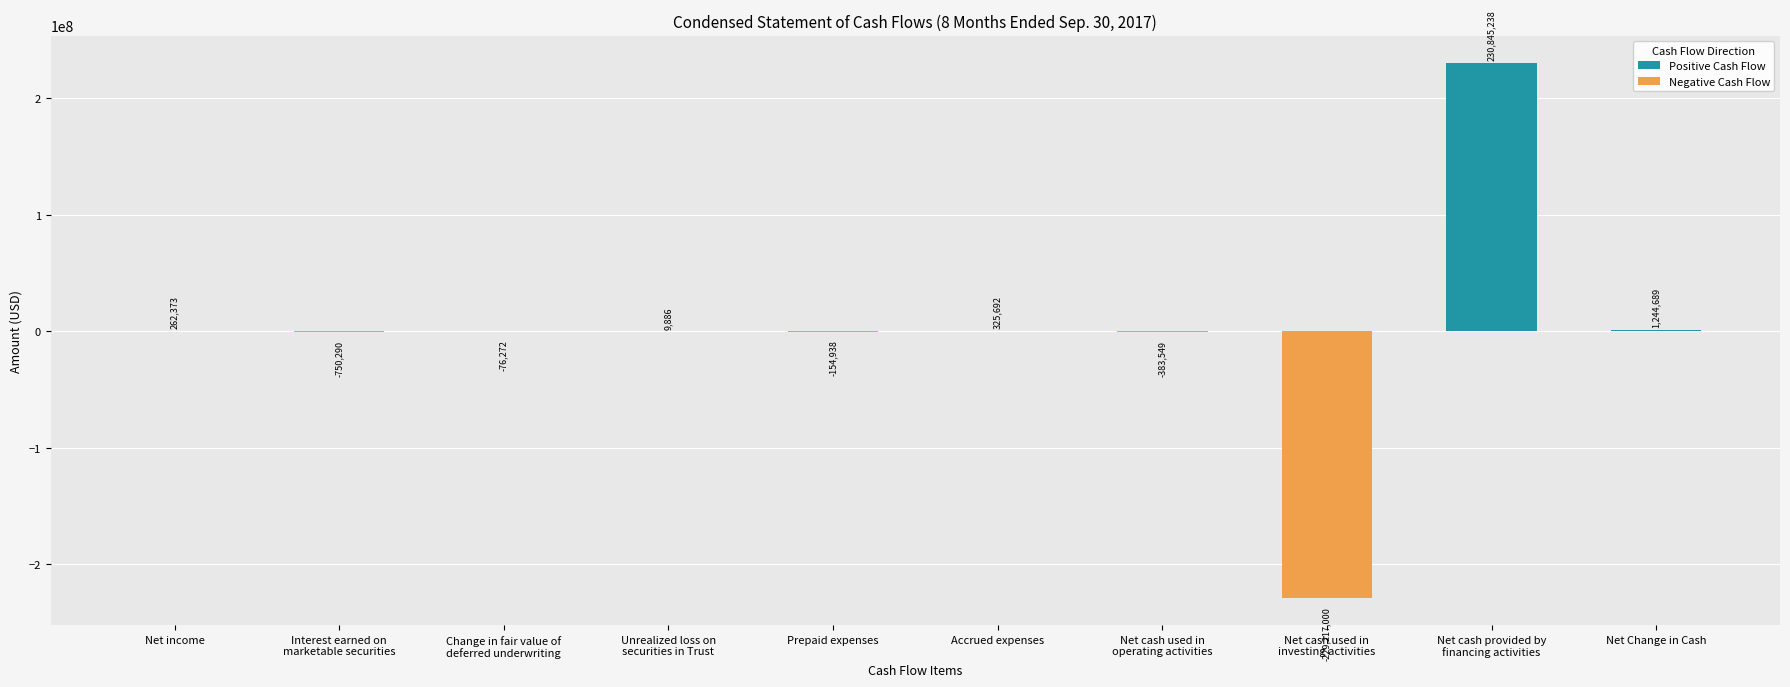

Is it true that the value at Net cash provided by
financing activities is 360126000?

False